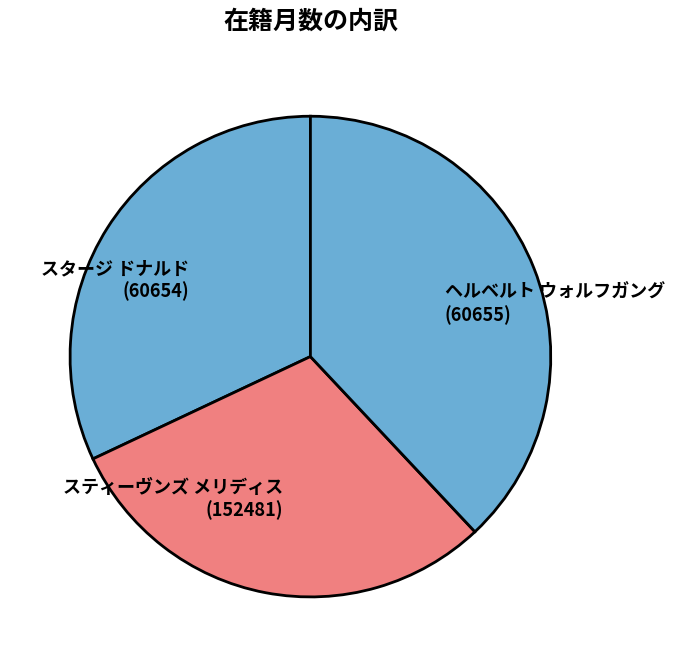

True or false: スティーヴンズ メリディス (152481) accounts for 30% of the total.

True